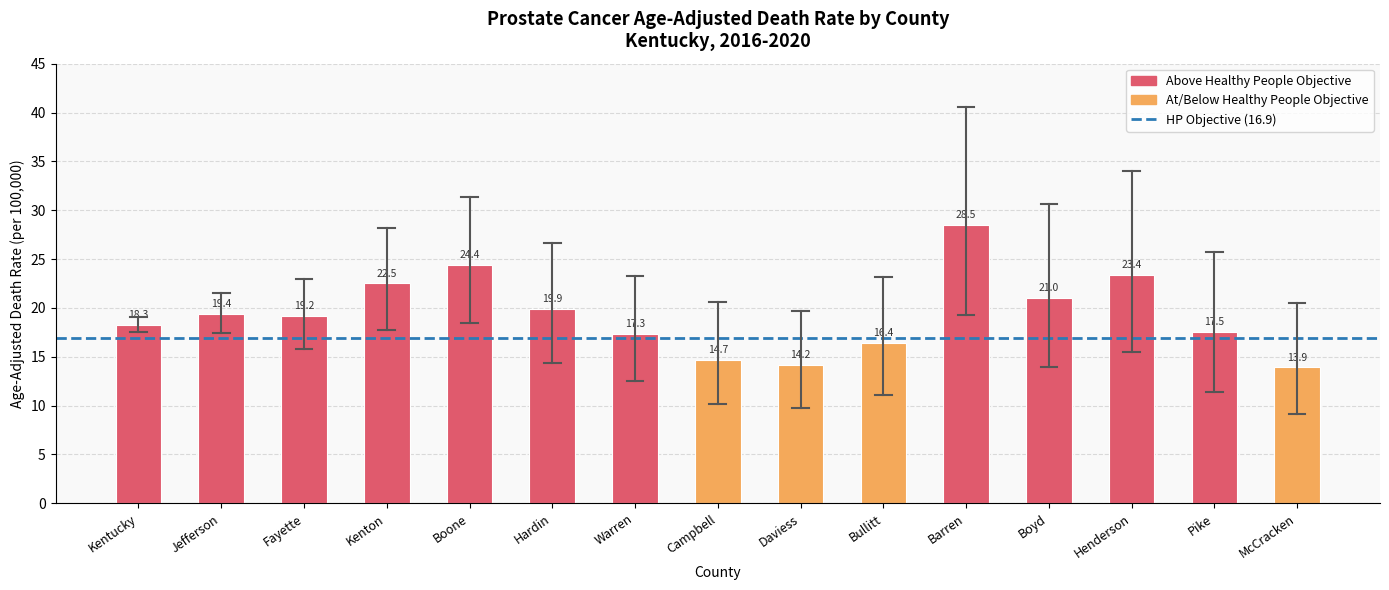

What is the minimum value shown in the chart?

13.9